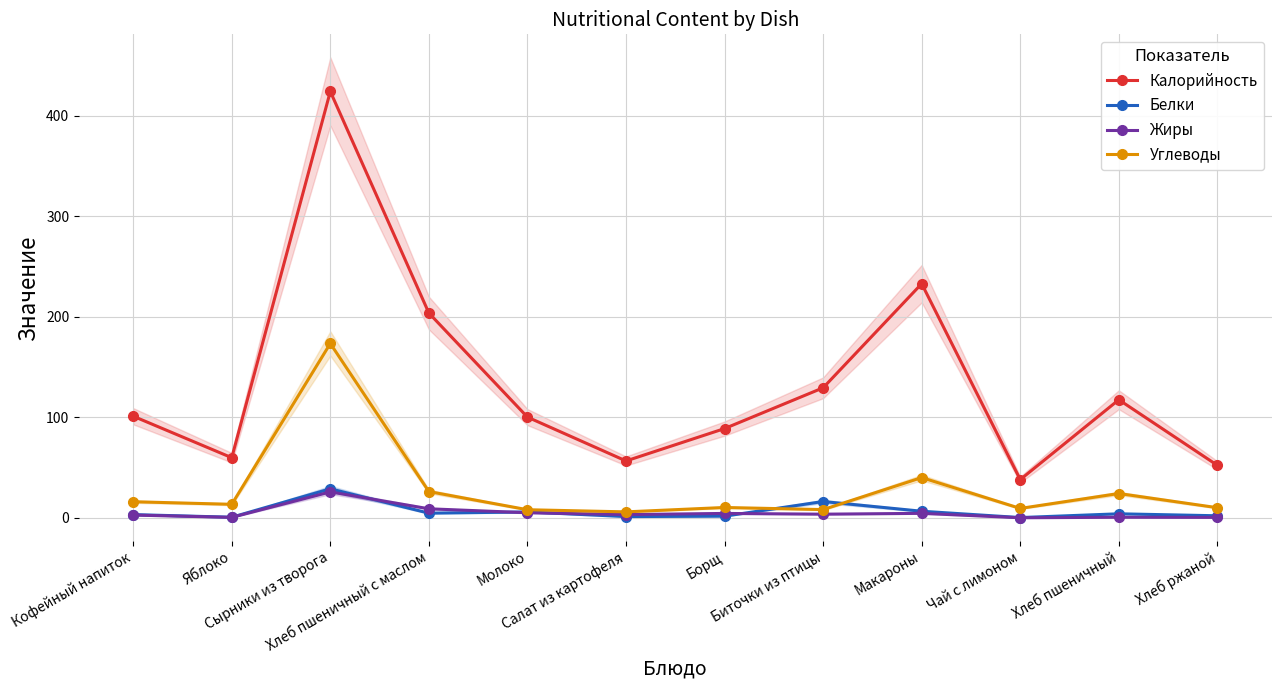

Between Яблоко and Биточки из птицы, which series saw the biggest shift?

Калорийность